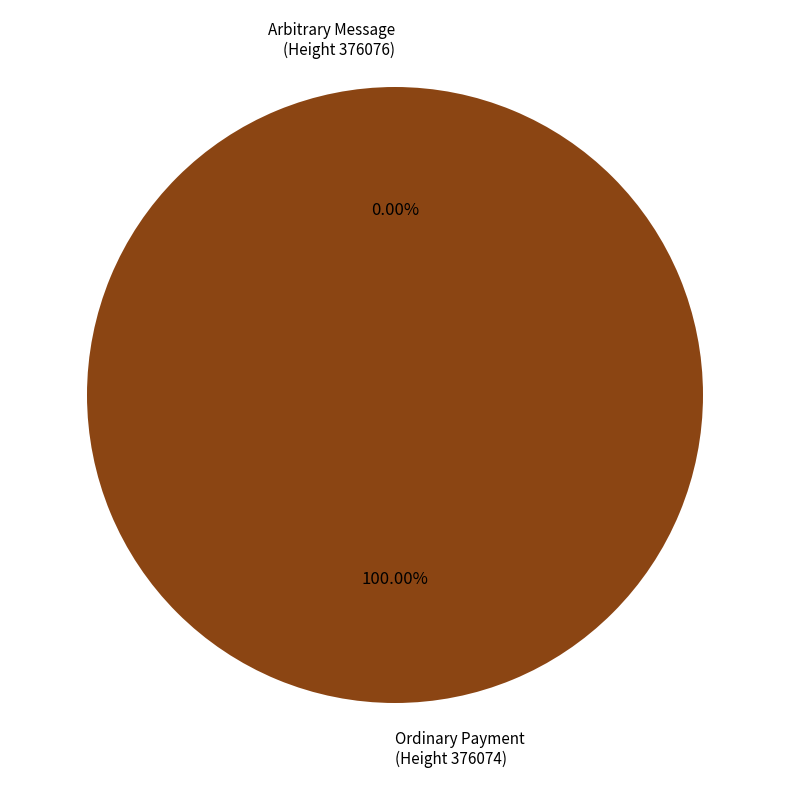

Which slice represents more than half of the pie?

Ordinary Payment
(Height 376074)